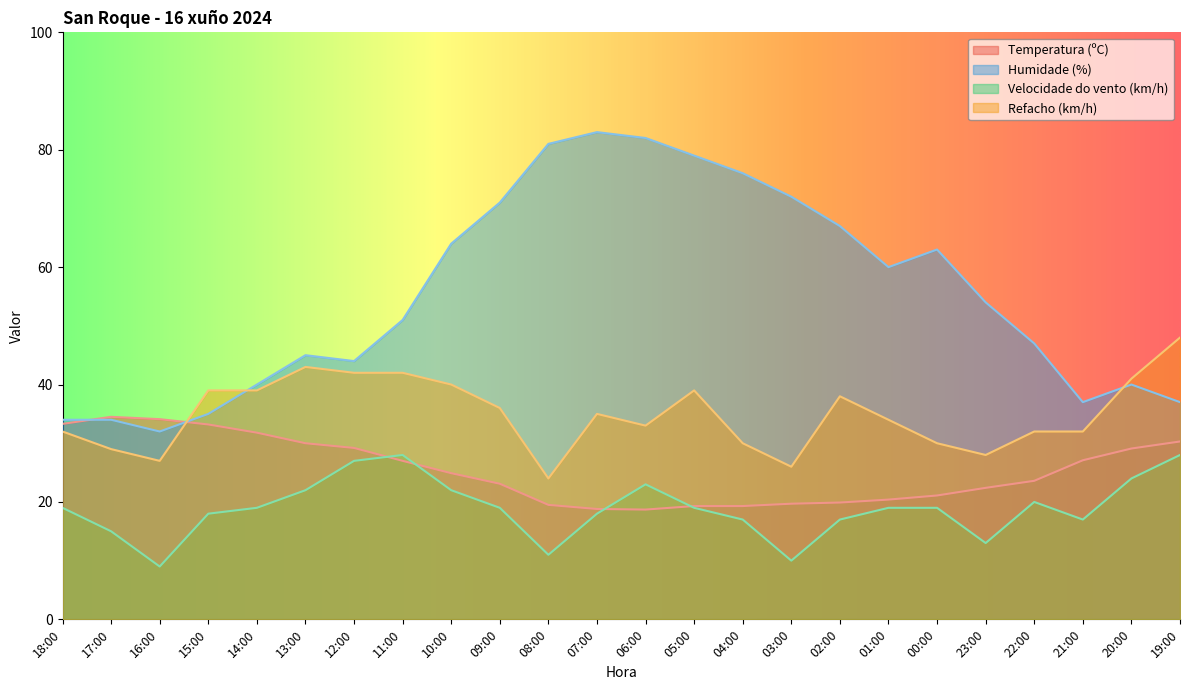

Rank the series by their maximum value, from lowest to highest.

Velocidade do vento (km/h), Temperatura (ºC), Refacho (km/h), Humidade (%)